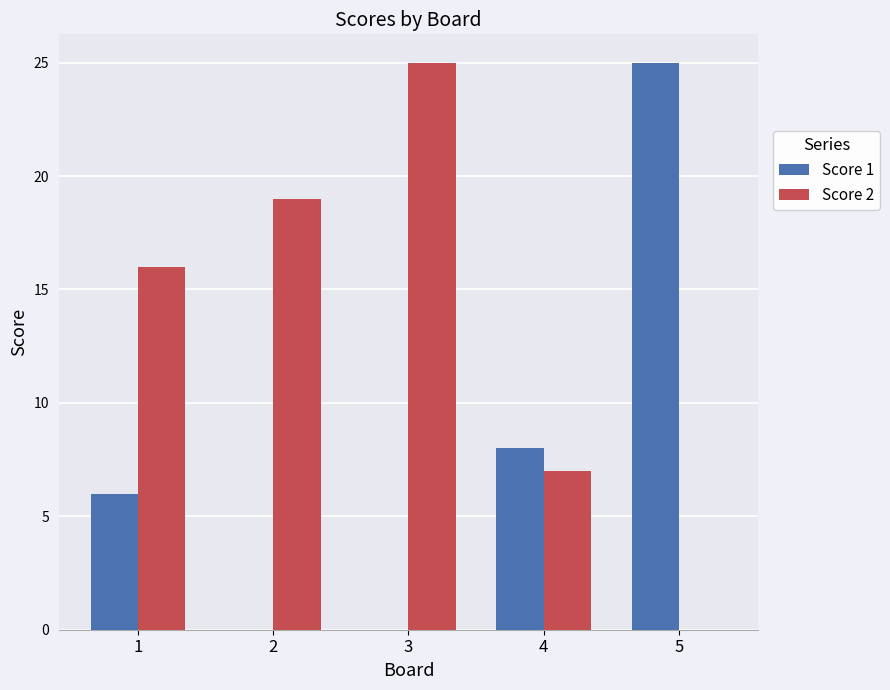

What are all the series names shown in the legend?

Score 1, Score 2